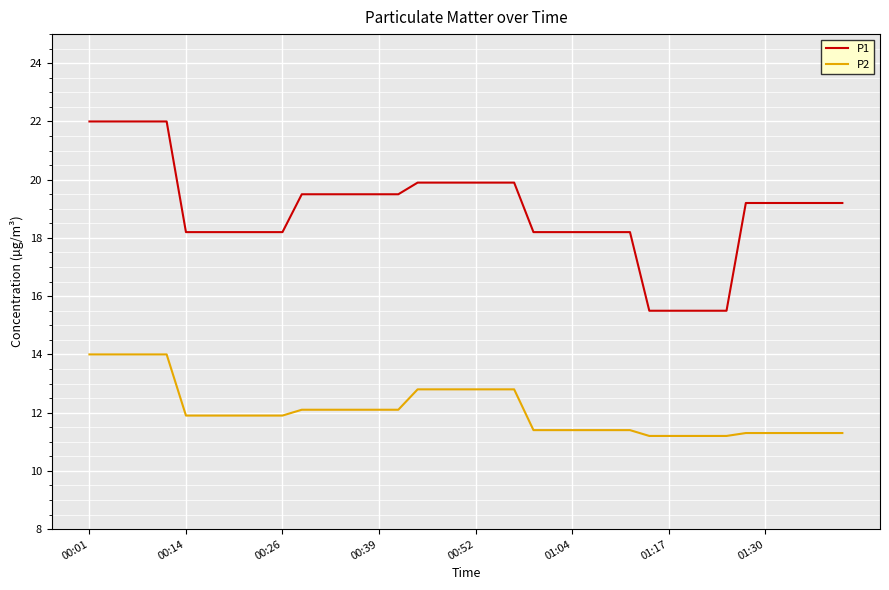

True or false: P2 and P1 cross at least once.

False